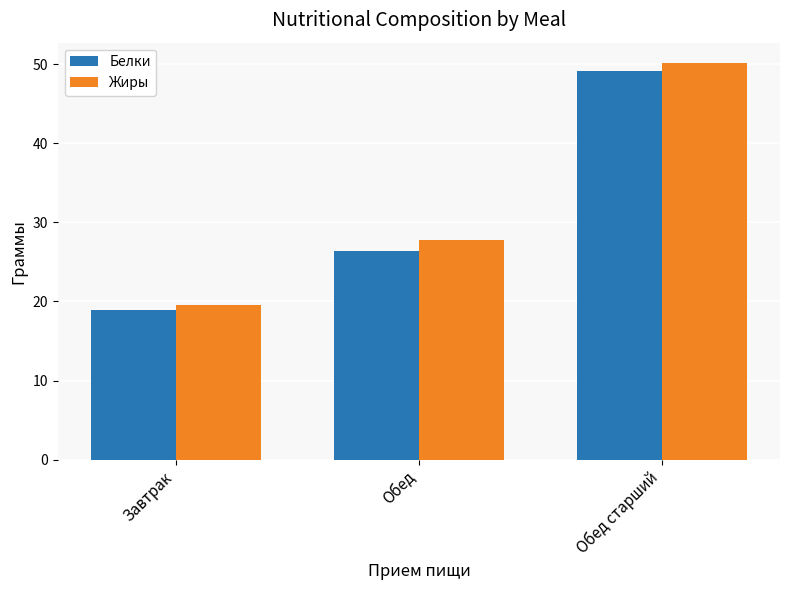

What is the average value of the Белки series?

31.4